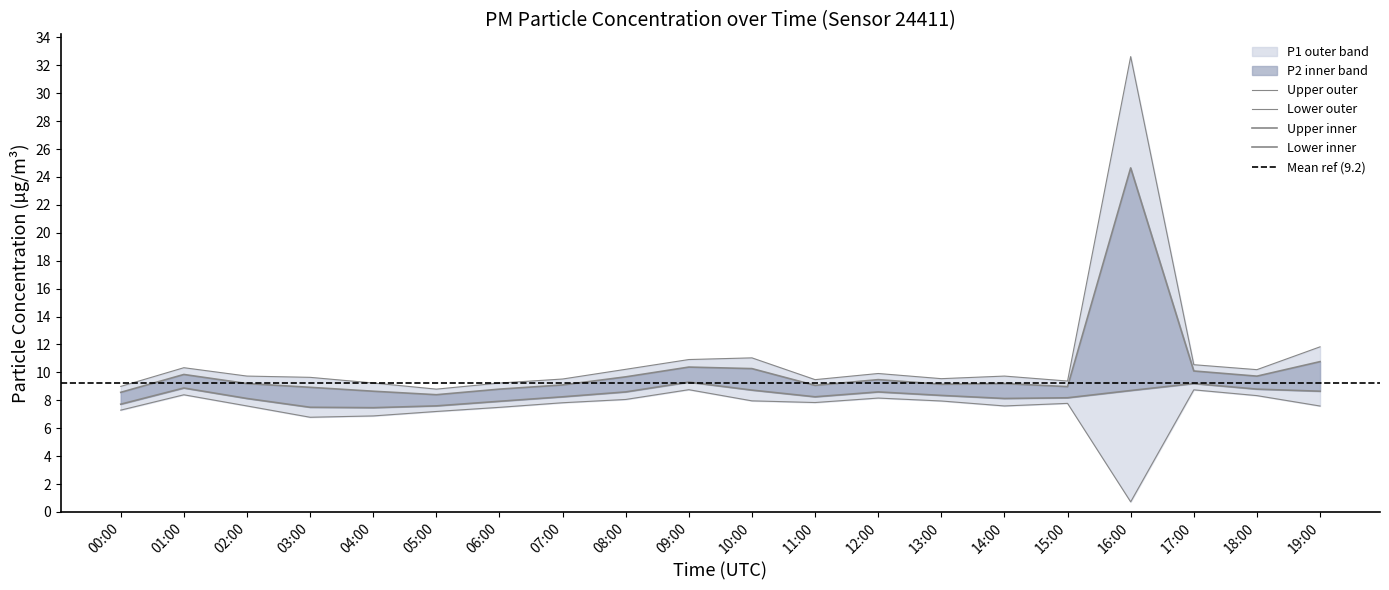

Which category has the lowest value in the P1 series?

05:00